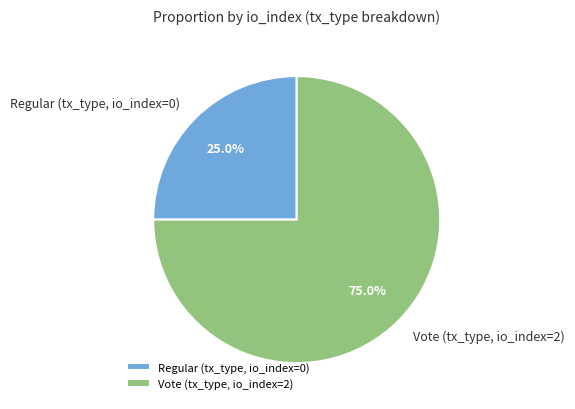

Is there any slice that represents more than half of the pie?

Yes